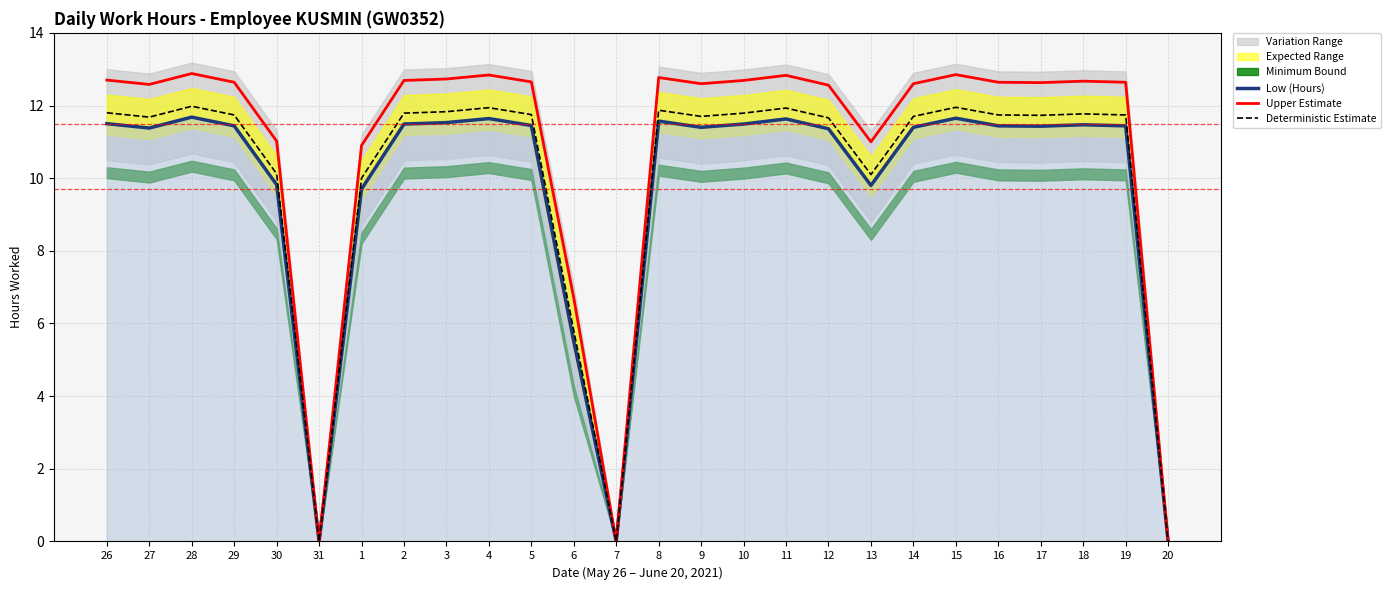

Reading right to left, what are all the values shown in this chart?

Low (Hours): 0.0	11.4	11.5	11.4	11.4	11.7	11.4	9.8	11.4	11.6	11.5	11.4	11.6	0.0	5.5	11.4	11.6	11.5	11.5	9.7	0.0	9.8	11.4	11.7	11.4	11.5
Upper Estimate: 0.0	12.6	12.7	12.6	12.6	12.8	12.6	11.0	12.6	12.8	12.7	12.6	12.8	0.0	6.7	12.6	12.8	12.7	12.7	10.9	0.0	11.0	12.6	12.9	12.6	12.7
Deterministic Estimate: 0.0	11.7	11.8	11.7	11.7	12.0	11.7	10.1	11.7	11.9	11.8	11.7	11.9	0.0	5.8	11.8	11.9	11.8	11.8	10.0	0.0	10.1	11.7	12.0	11.7	11.8